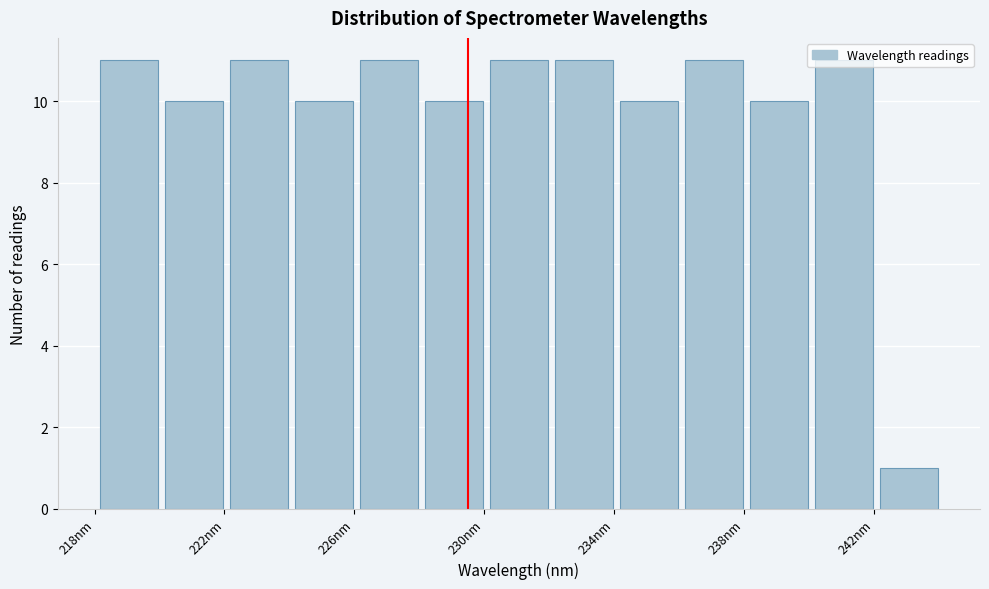

Reading left to right, list every bar in this chart as the range it spans on the x-axis followed by its height. Neither the bar edges nor the heights are printed on the chart, so give them approximately, as read against the axes.

218 to 220: 11
220 to 222: 10
222 to 224: 11
224 to 226: 10
226 to 228: 11
228 to 230: 10
230 to 232: 11
232 to 234: 11
234 to 236: 10
236 to 238: 11
238 to 240: 10
240 to 242: 11
242 to 244: 1